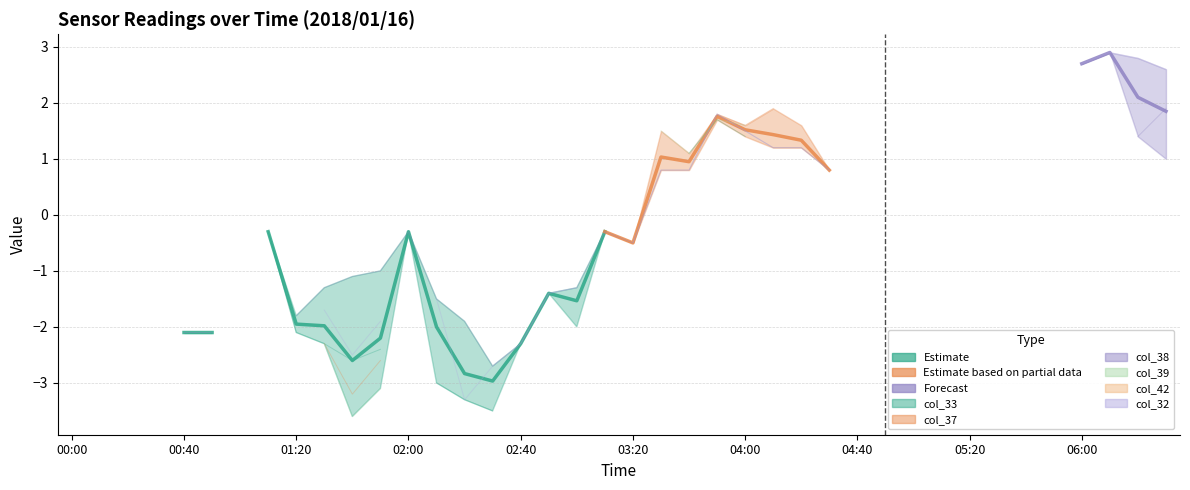

At 11, list the series in order from largest to smallest.

col_38, col_33, col_37, col_39, col_42, col_32